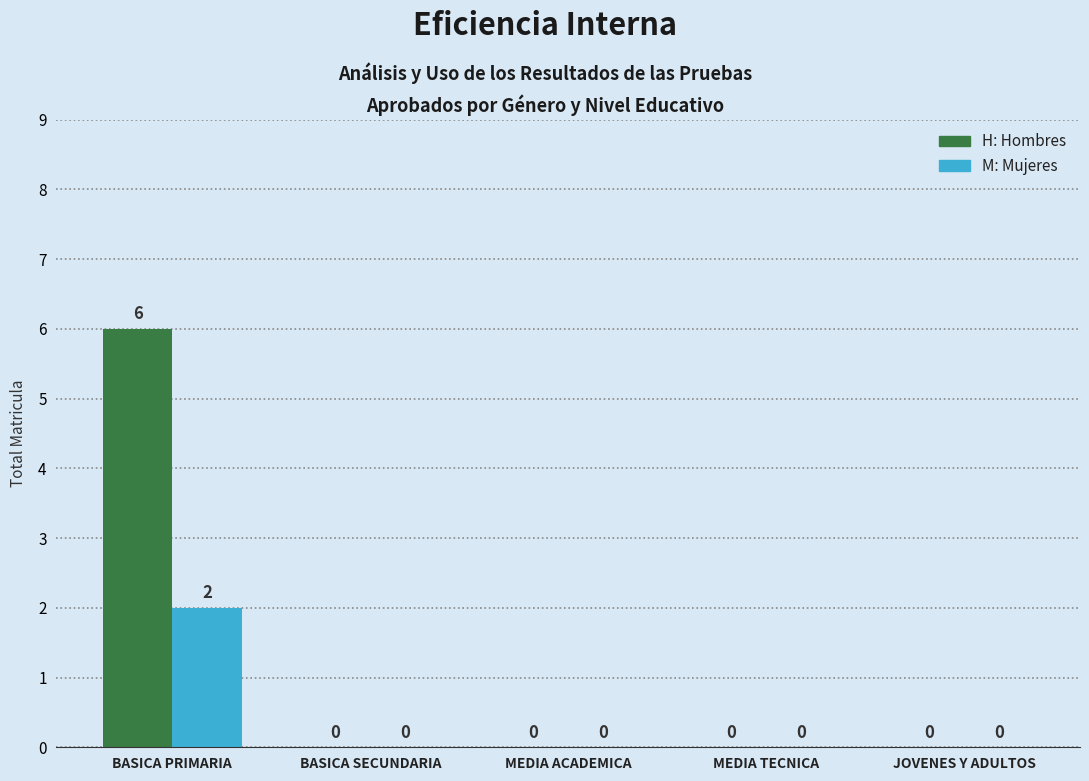

At which category is the sum across all series the highest?

BASICA PRIMARIA